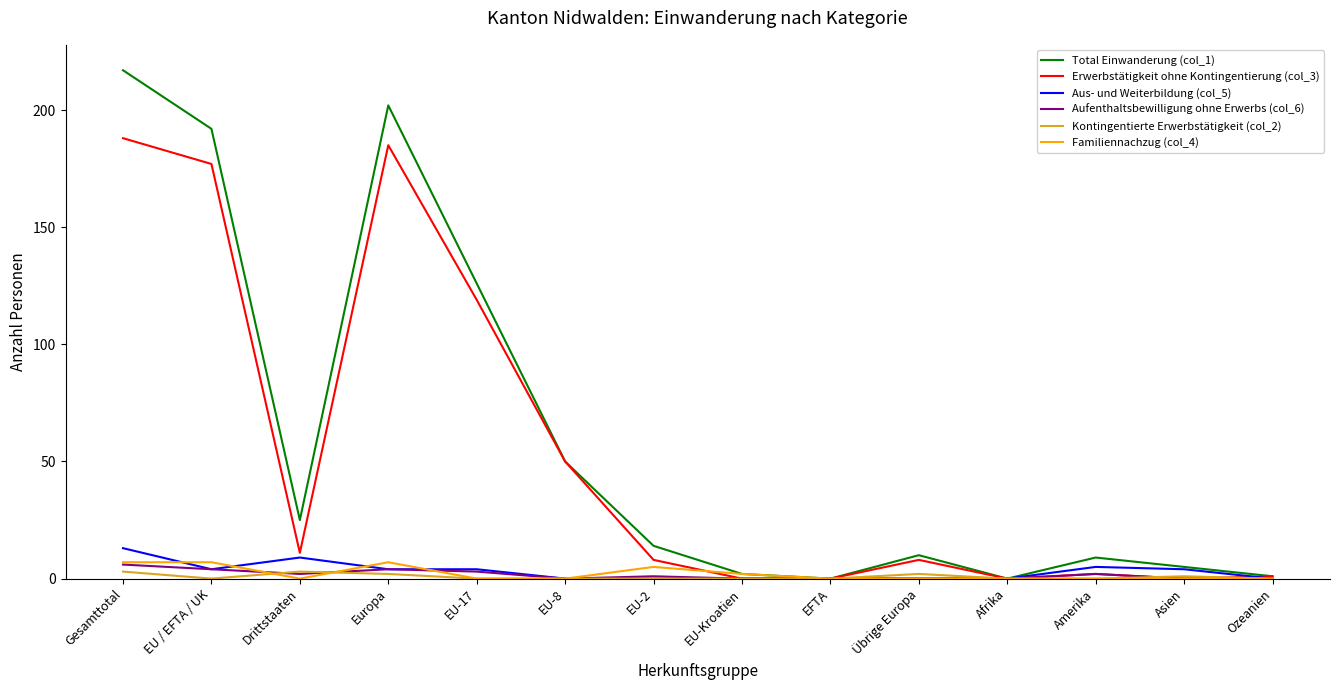

Which category has the highest value in the Aufenthaltsbewilligung ohne Erwerbs (col_6) series?

Gesamttotal